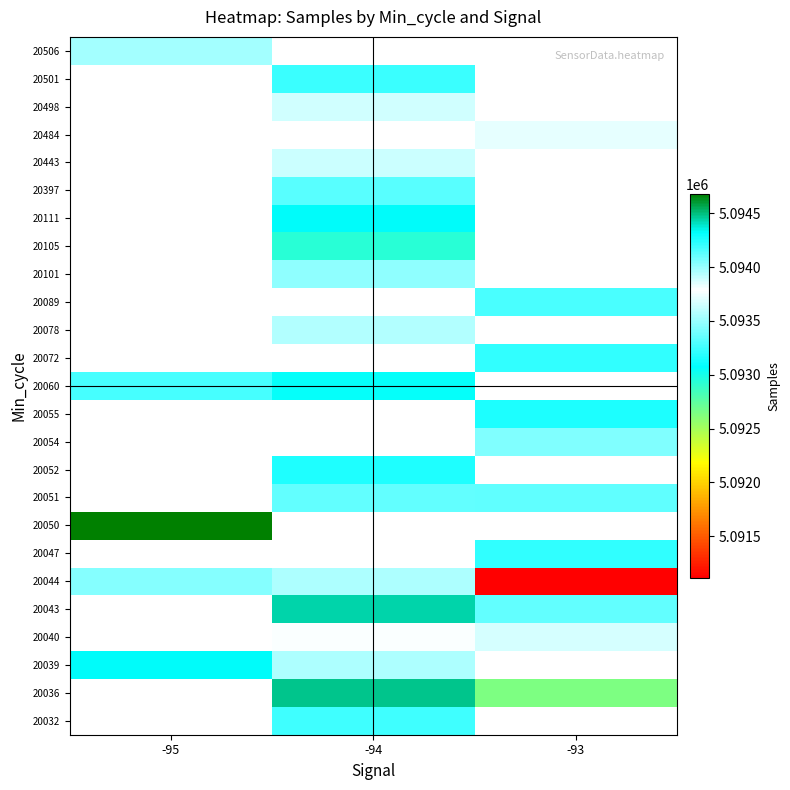

How many positive values does the 20501 series have?

1